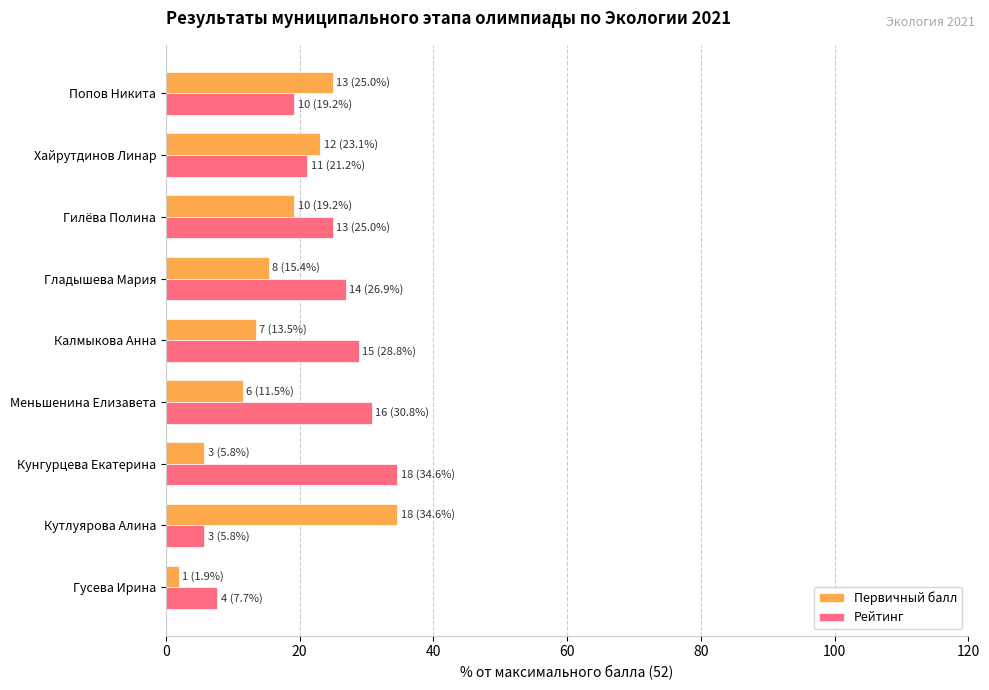

Which category has the highest value in the Рейтинг series?

Кунгурцева Екатерина